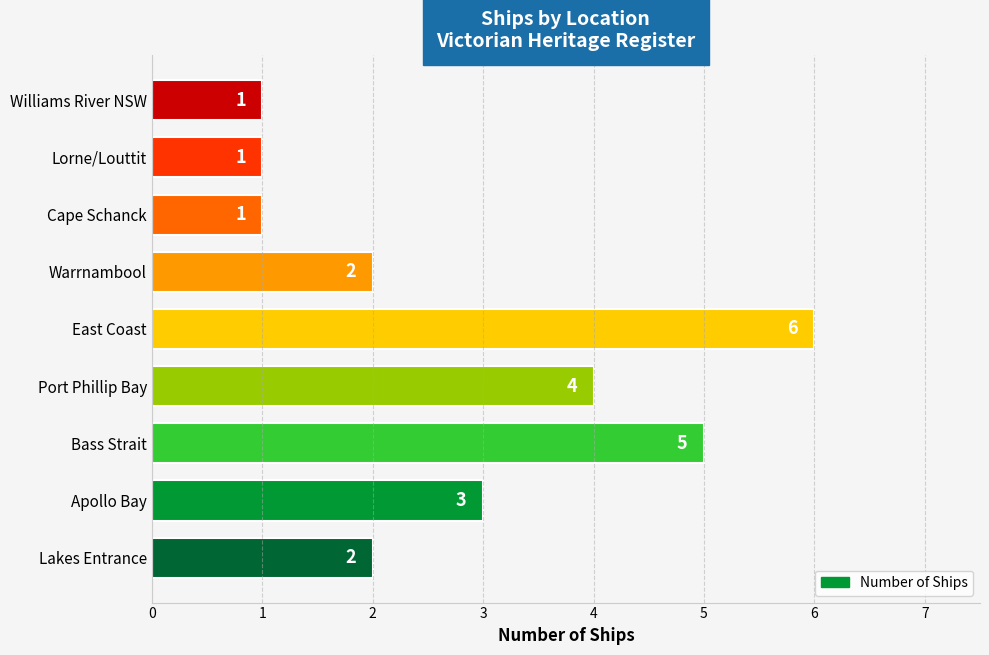

What is the minimum value shown in the chart?

1